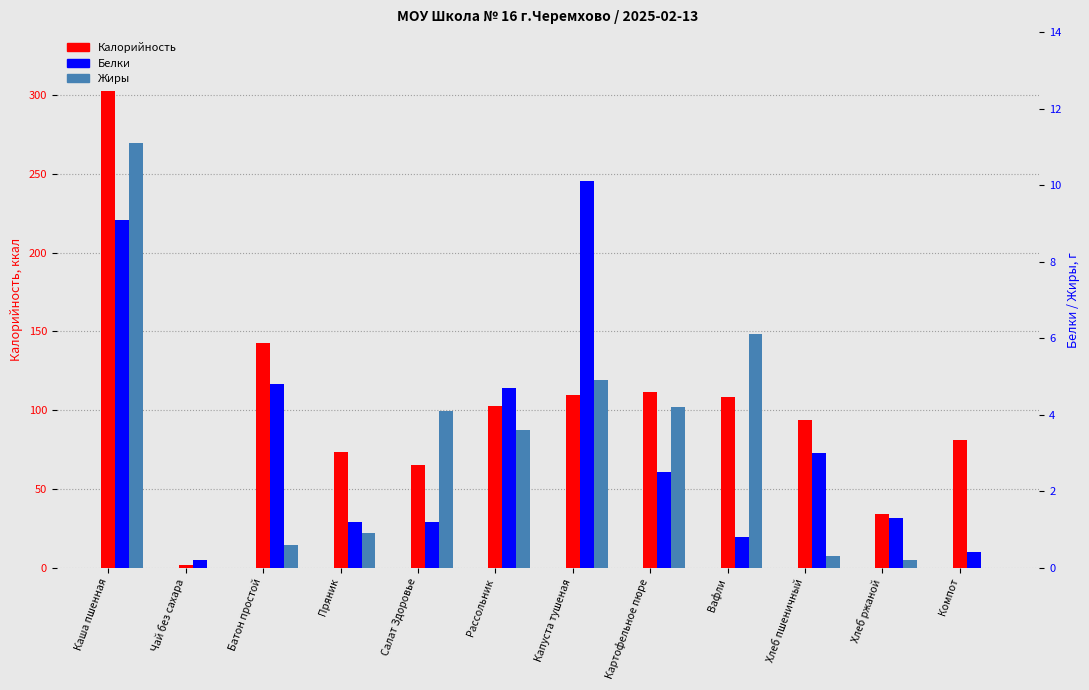

At how many categories does at least one series exceed 156?

1